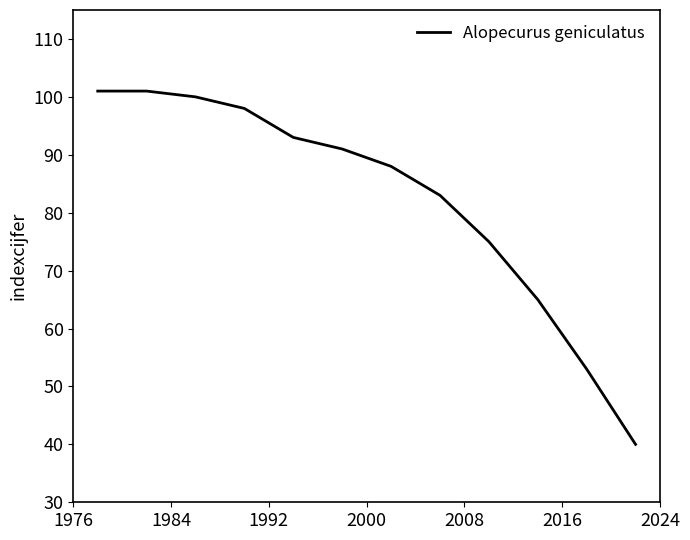

What is the greatest value displayed?

101